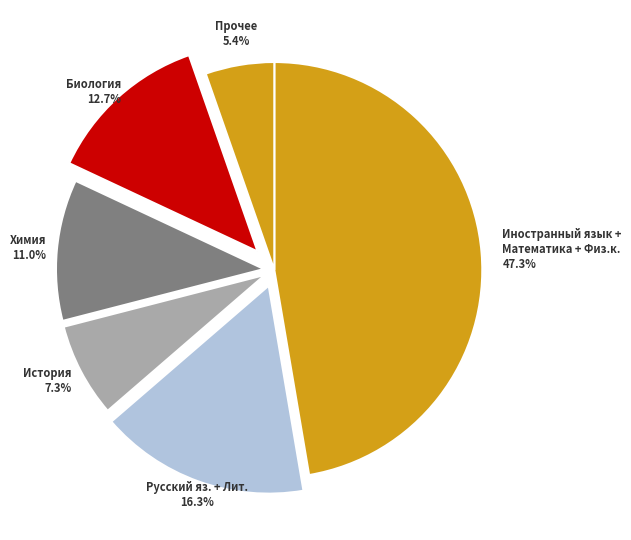

What portion of the pie excludes История?

92.7%